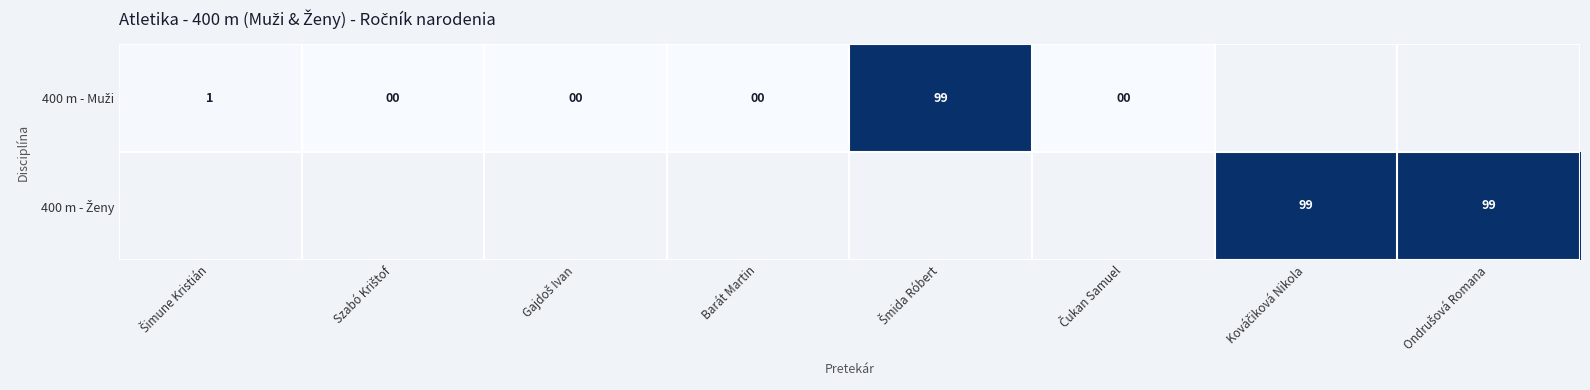

Between Šmida Róbert and Čukan Samuel, which series saw the biggest shift?

400 m - Muži